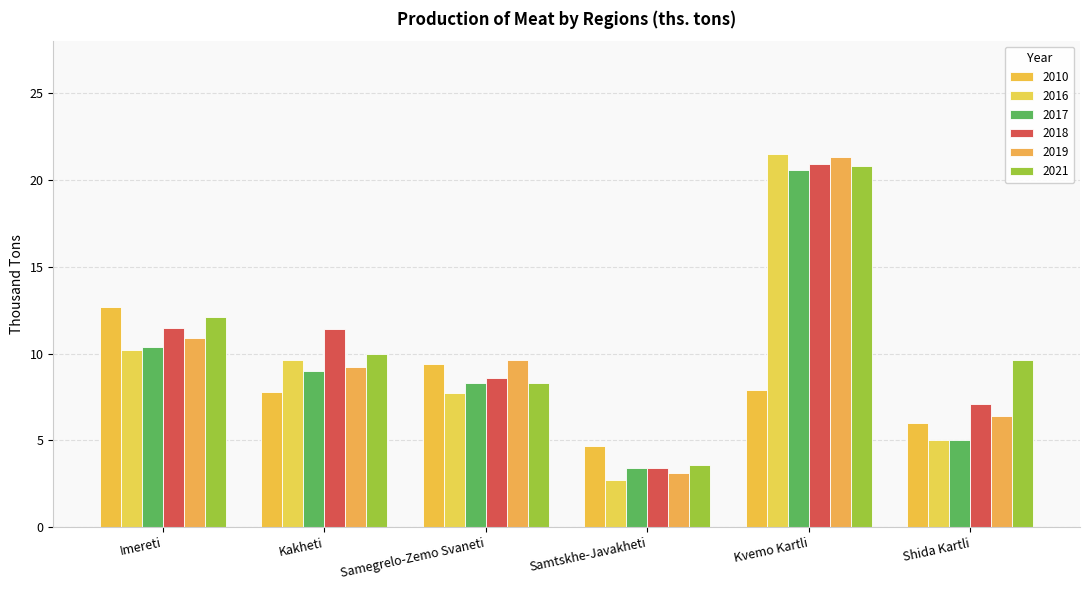

At which category is the sum across all series the highest?

Kvemo Kartli